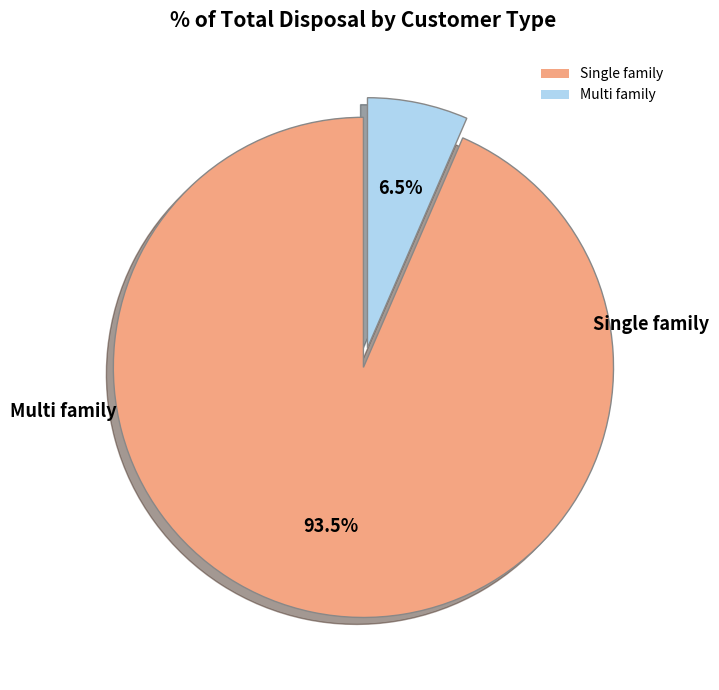

What percentage is NOT represented by Multi family?

93.5%